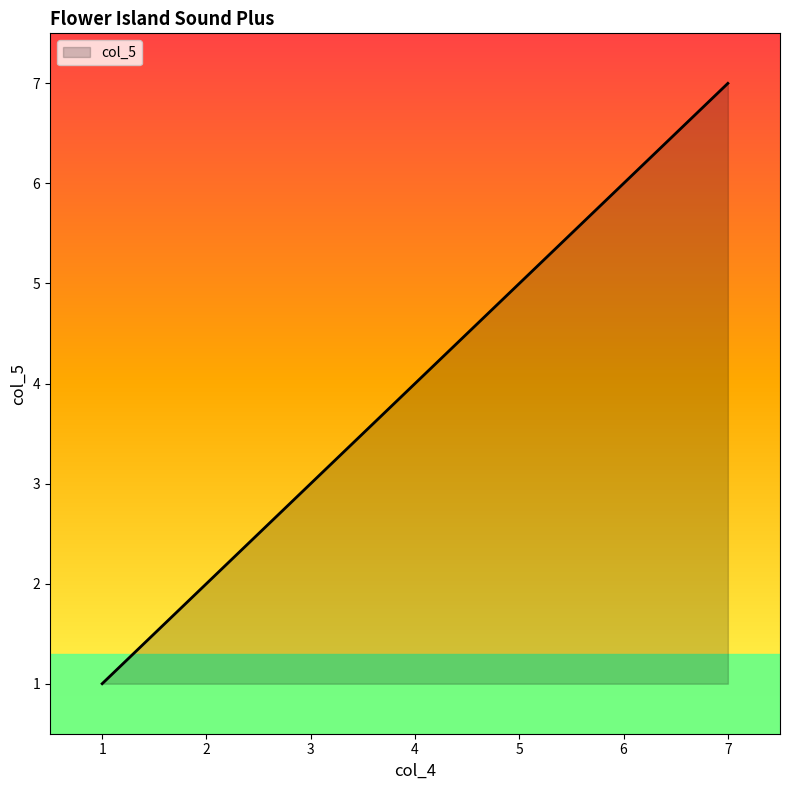

How many values are below 4?

3